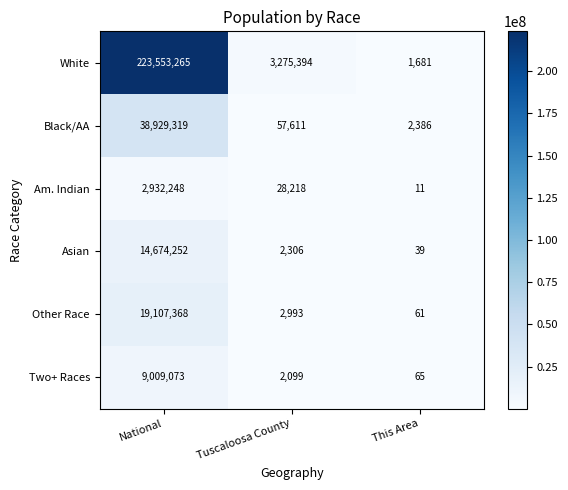

What is the average value of the Other Race series?

6370141